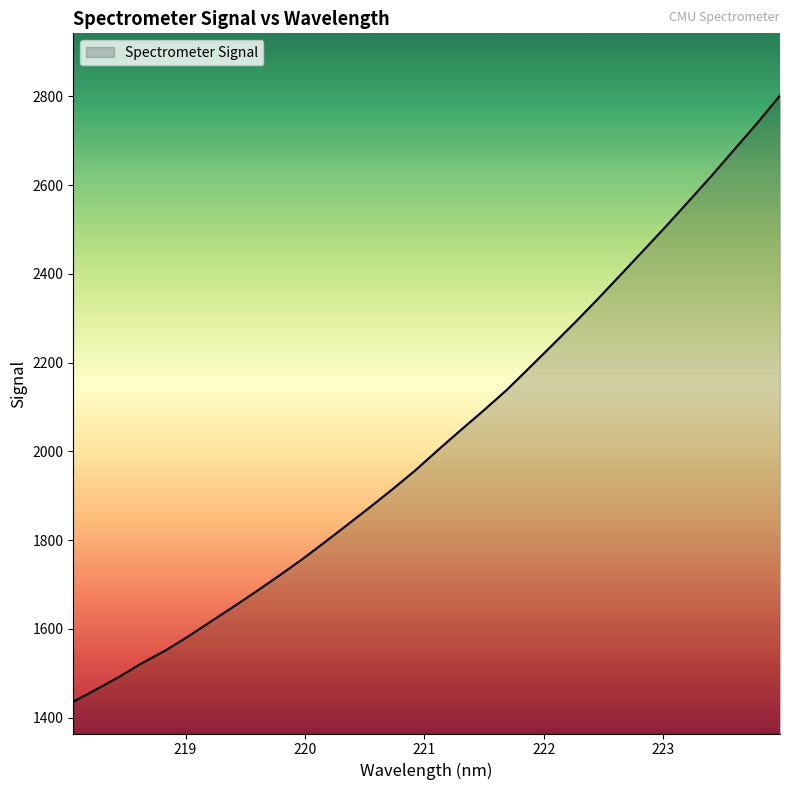

Count the number of data series in this chart.

1